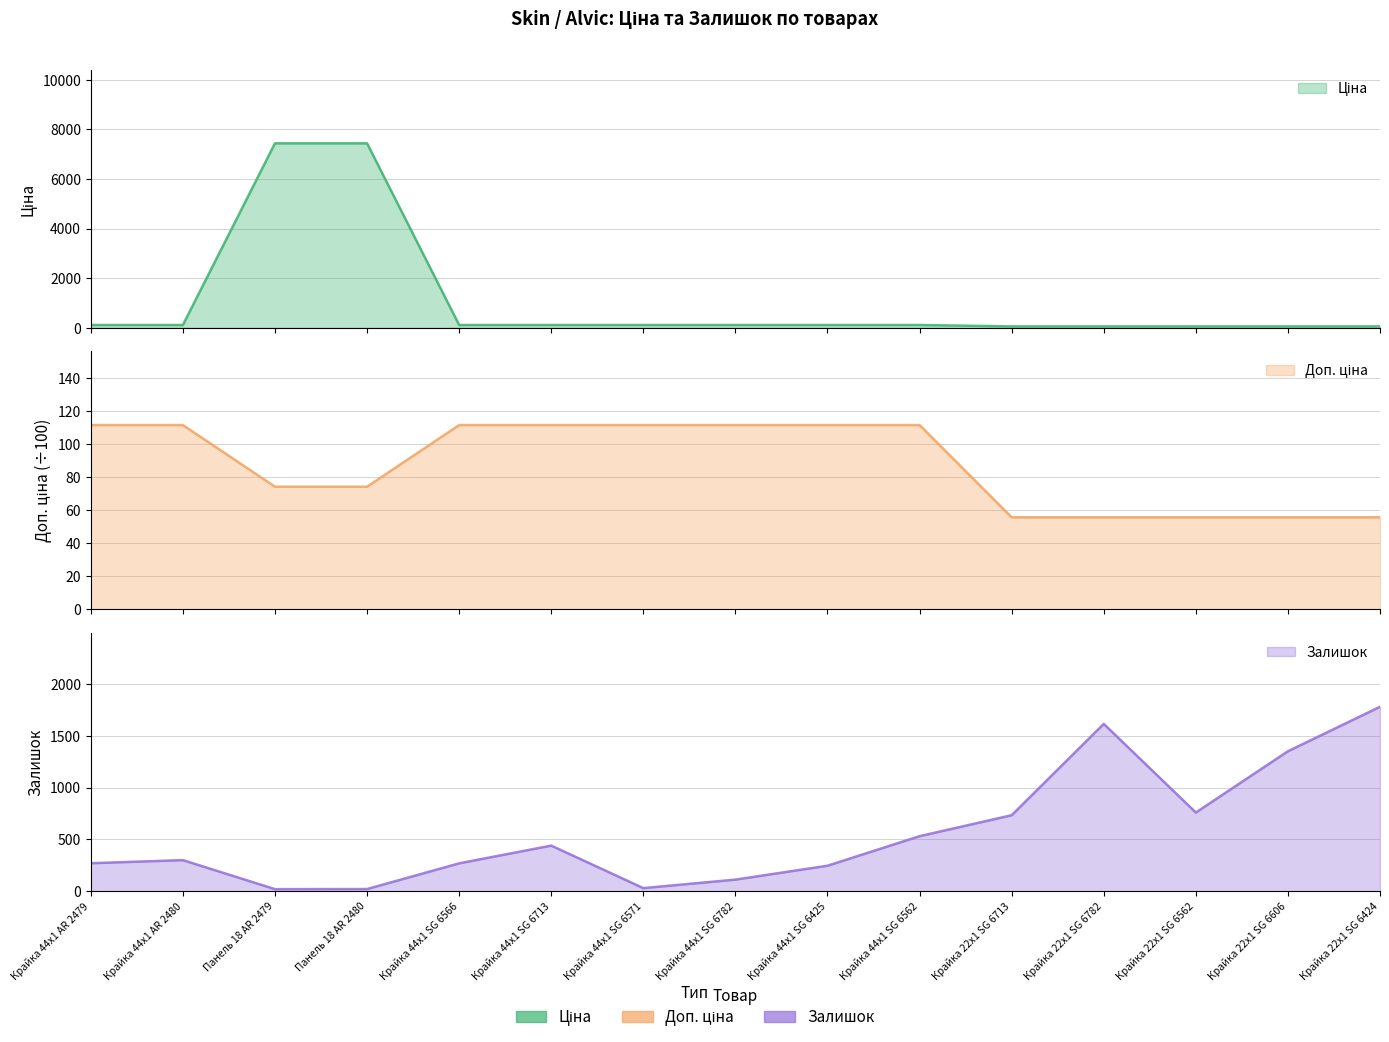

List the labels in order of Ціна value, smallest first.

Крайка 22x1 SG 6713, Крайка 22x1 SG 6782, Крайка 22x1 SG 6562, Крайка 22x1 SG 6606, Крайка 22x1 SG 6424, Крайка 44x1 AR 2479, Крайка 44x1 AR 2480, Крайка 44x1 SG 6566, Крайка 44x1 SG 6713, Крайка 44x1 SG 6571, Крайка 44x1 SG 6782, Крайка 44x1 SG 6425, Крайка 44x1 SG 6562, Панель 18 AR 2479, Панель 18 AR 2480